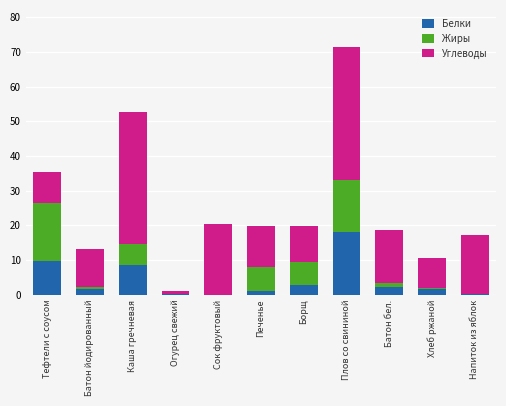

What is the sum of all Белки values?

46.1